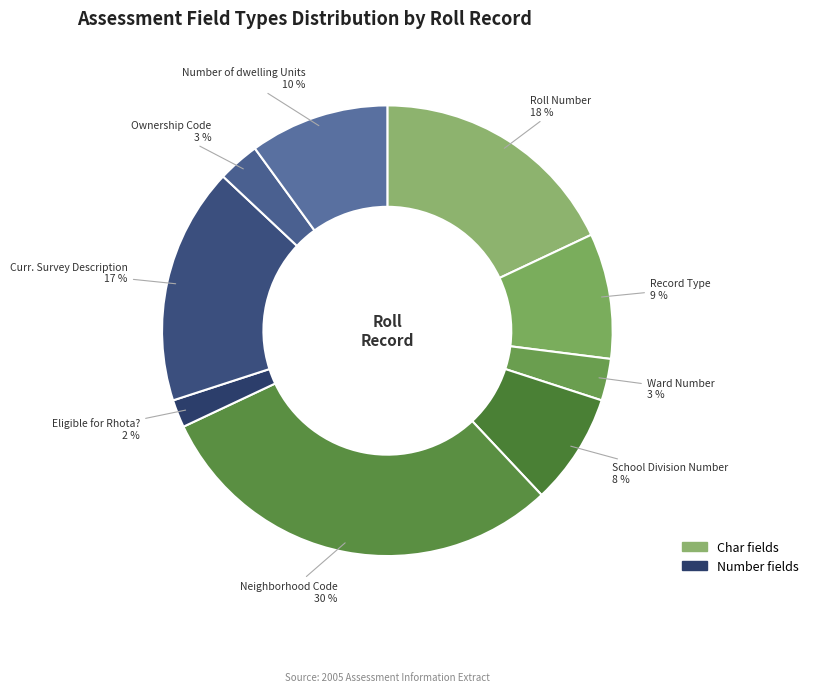

Which slice is the largest?

Neighborhood Code